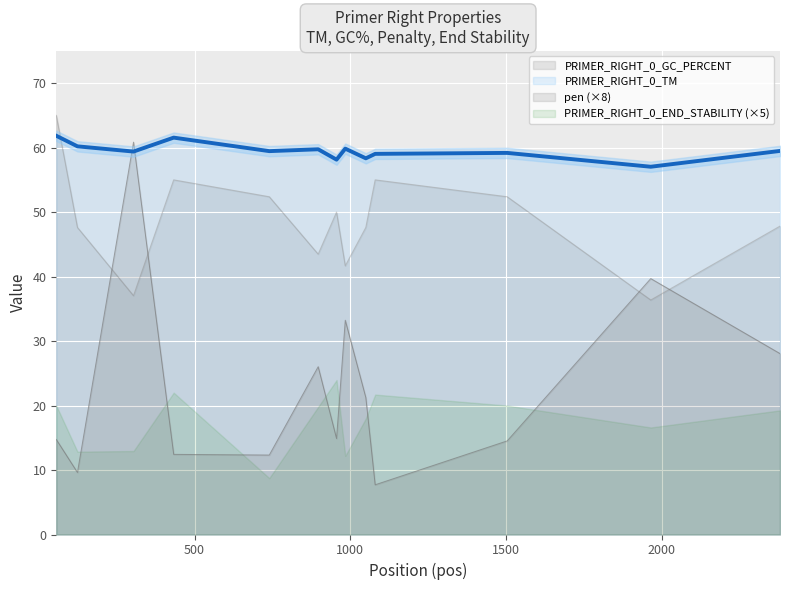

What is the difference between the highest and lowest values at 1080?

51.3